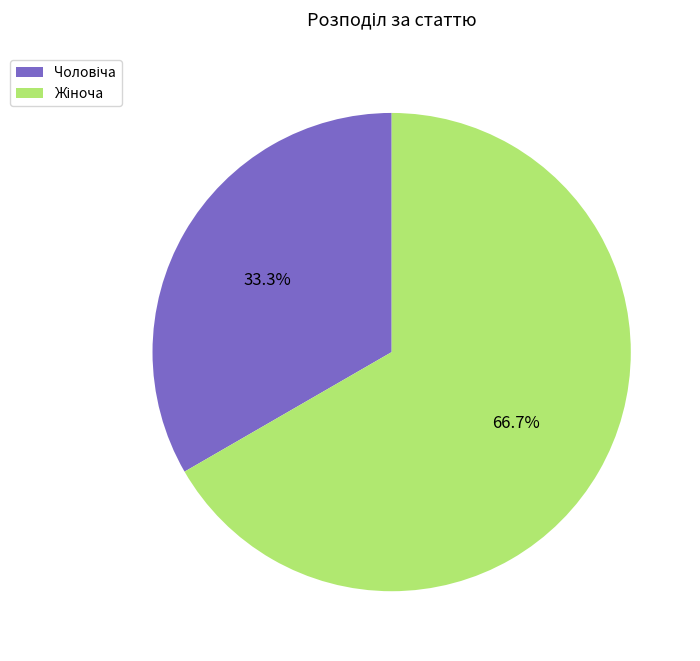

Does any single category account for the majority?

Yes